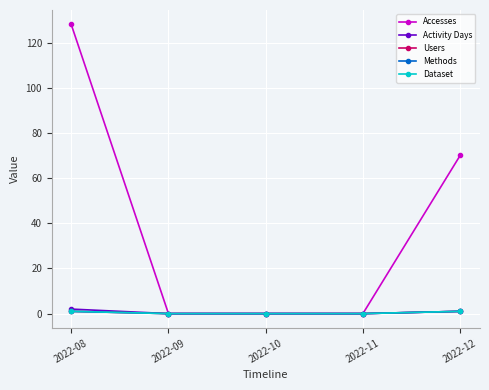

True or false: Dataset and Methods cross at least once.

False